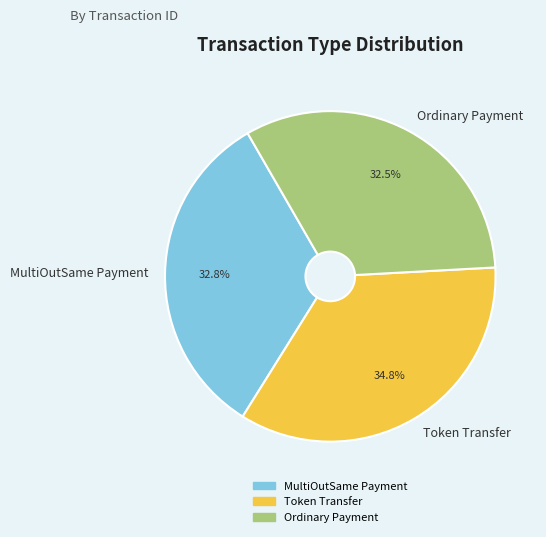

To the nearest percent, what is the difference between the MultiOutSame Payment and Token Transfer slice percentages?

2%